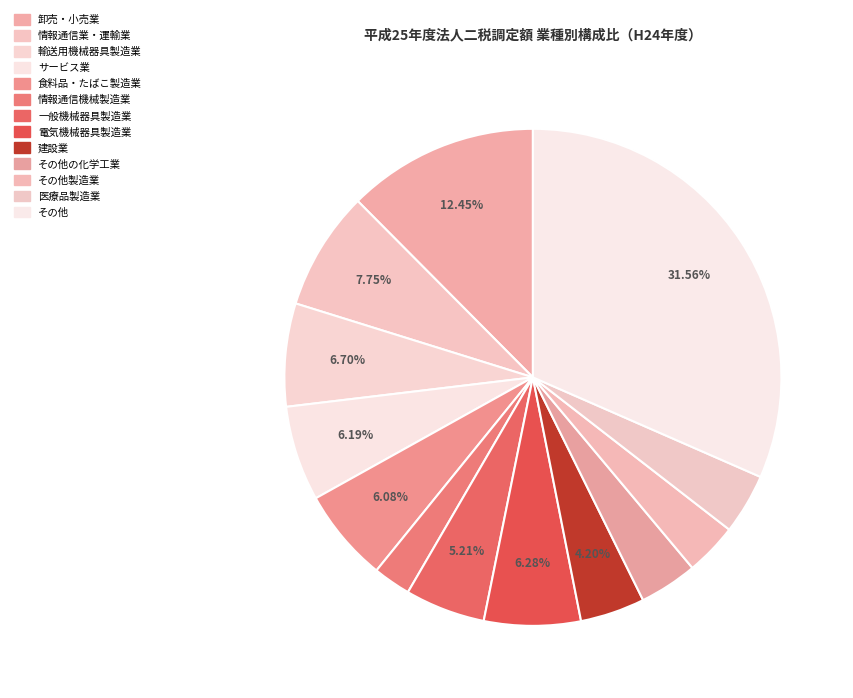

Between 食料品・たばこ製造業 and 一般機械器具製造業, which is larger?

食料品・たばこ製造業